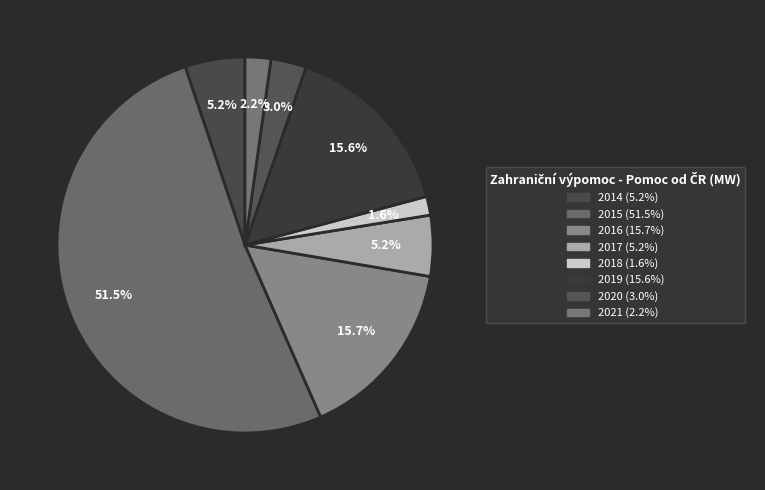

Which slice is the smallest?

2018